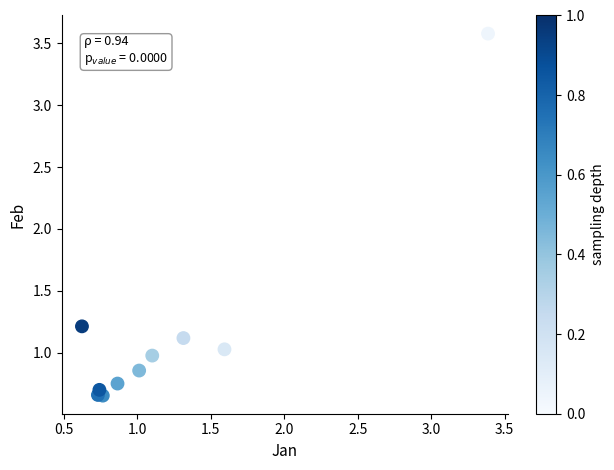

What is the range of X values (max minus min)?

2.8